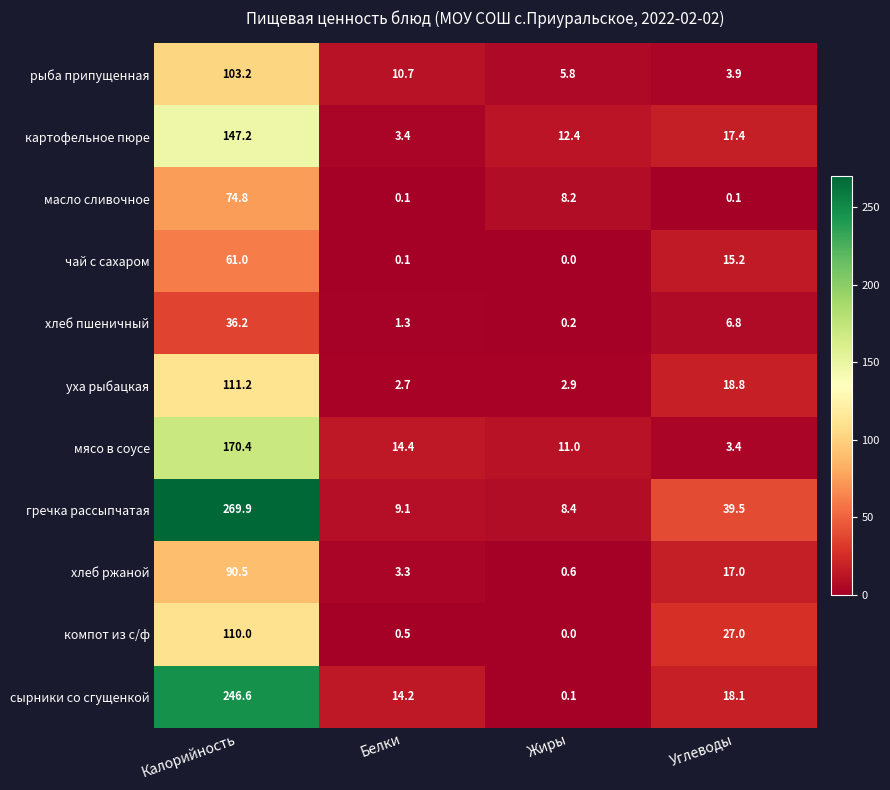

Which series has the largest range (max minus min)?

гречка рассыпчатая